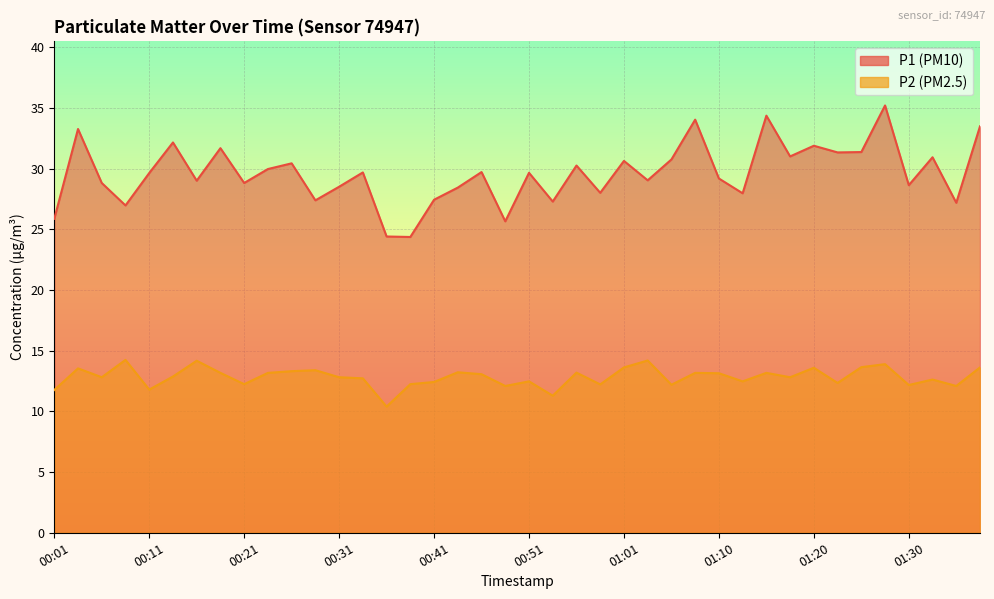

True or false: P1 and P2 cross at least once.

False